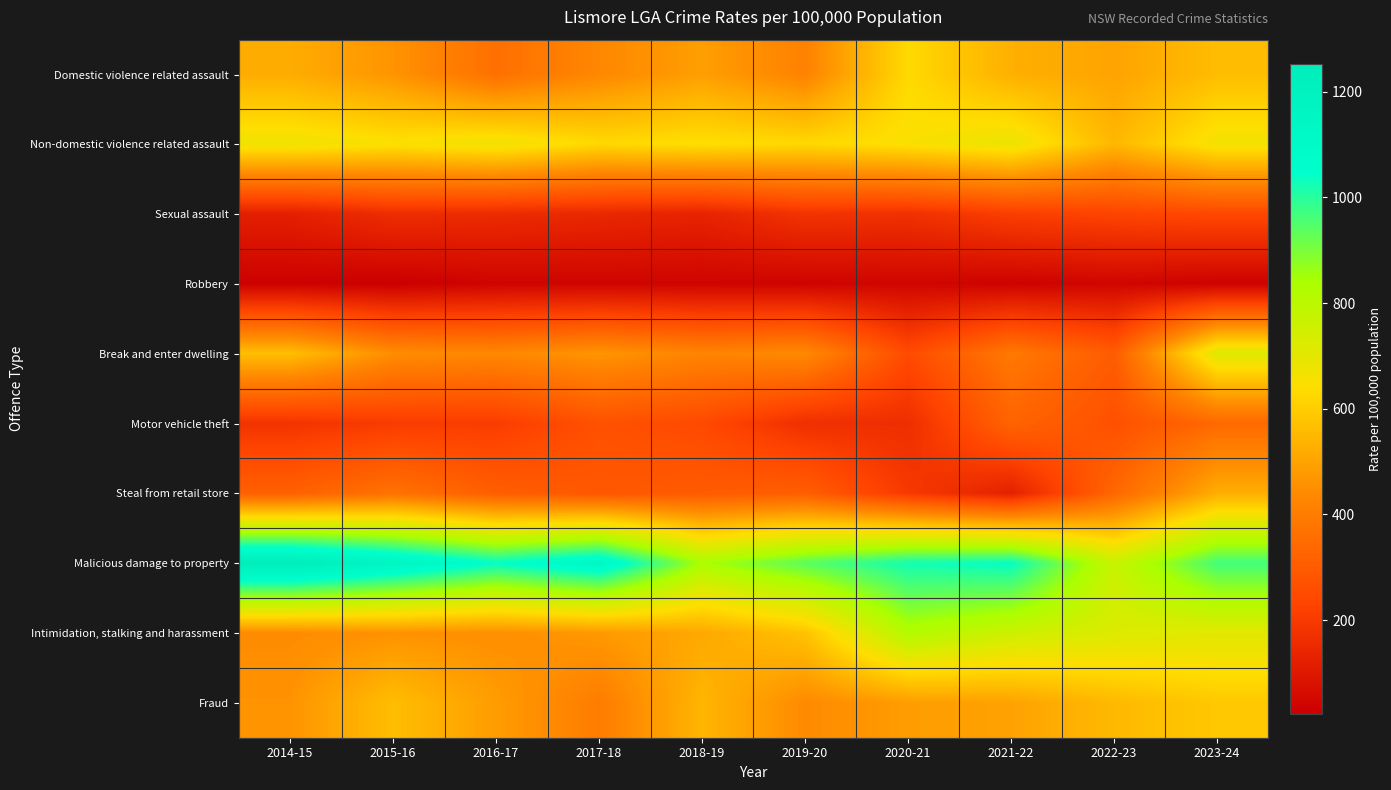

What is the total value across all series at 2019-20?

4124.0